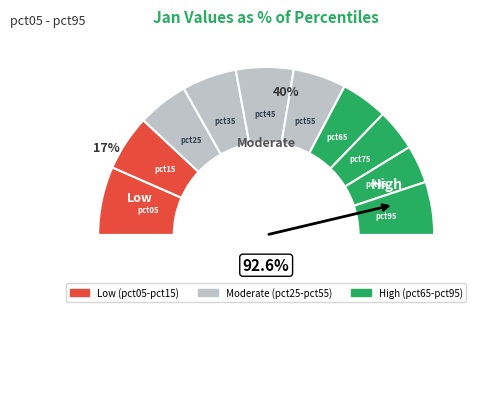

How many segments does this pie chart have?

10